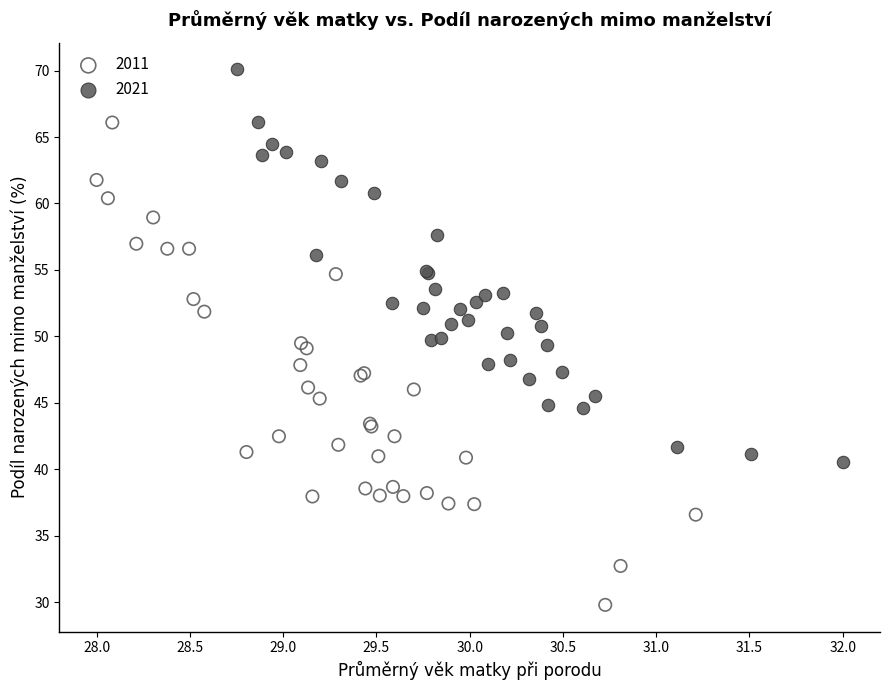

Which series contains the highest Y value?

2021